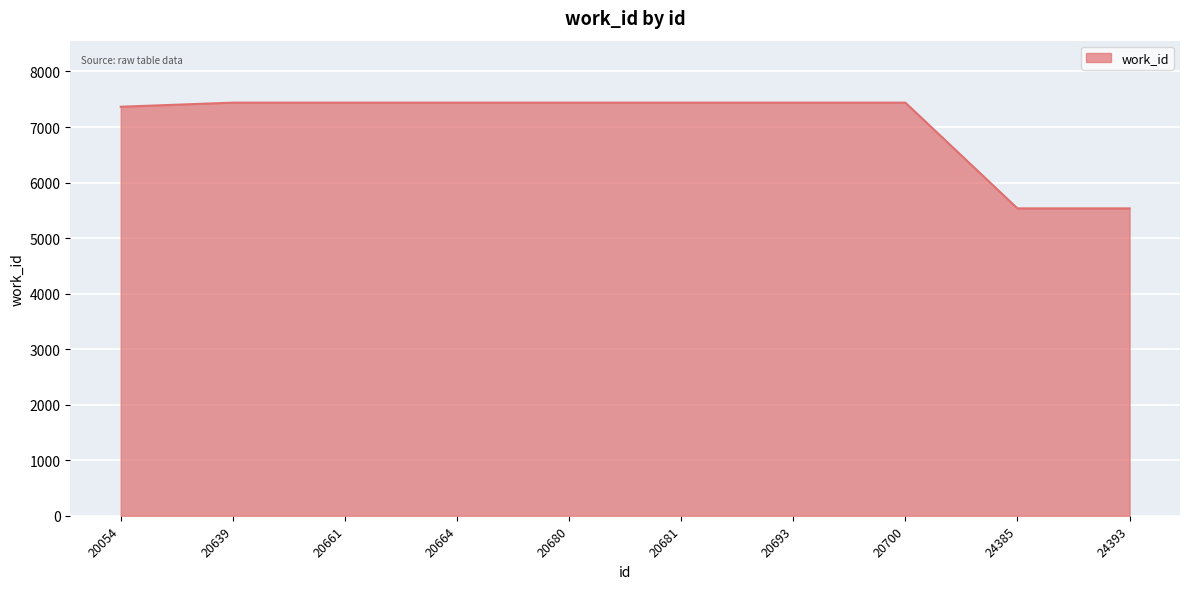

What is the minimum value shown in the chart?

5535